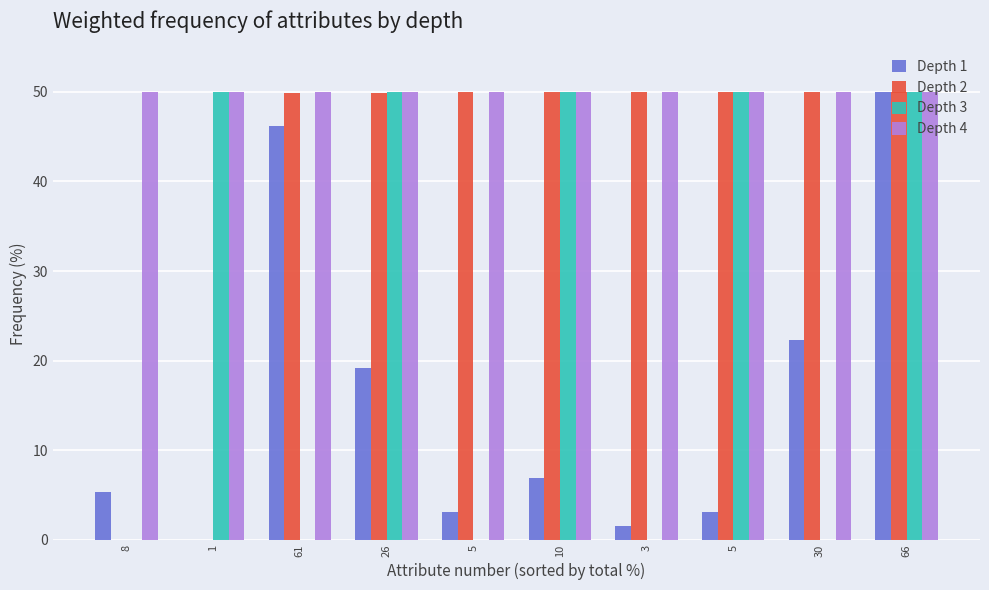

Does the chart contain stacked bars?

No